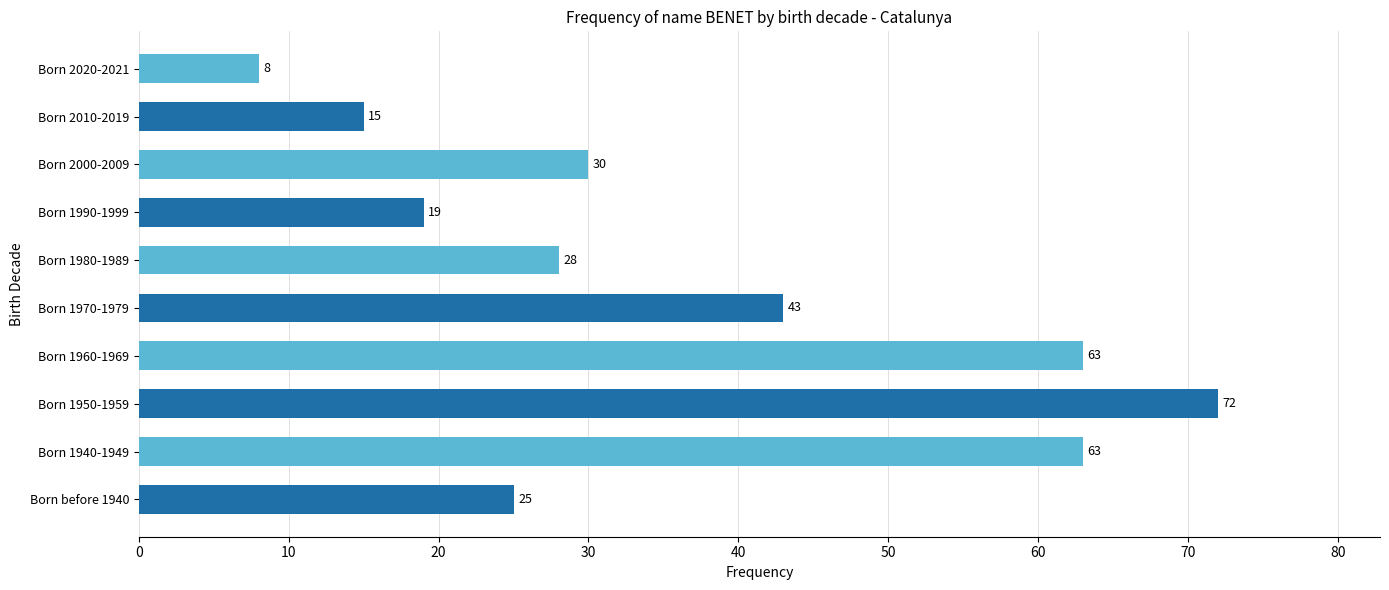

What is the maximum value shown in the chart?

72